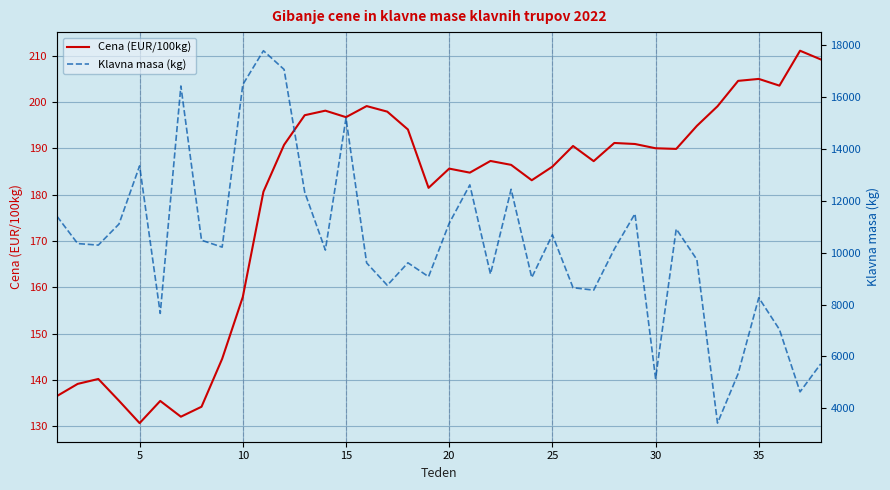

The Cena (EUR/100kg) series shows 282.3 at 15. True or false?

False